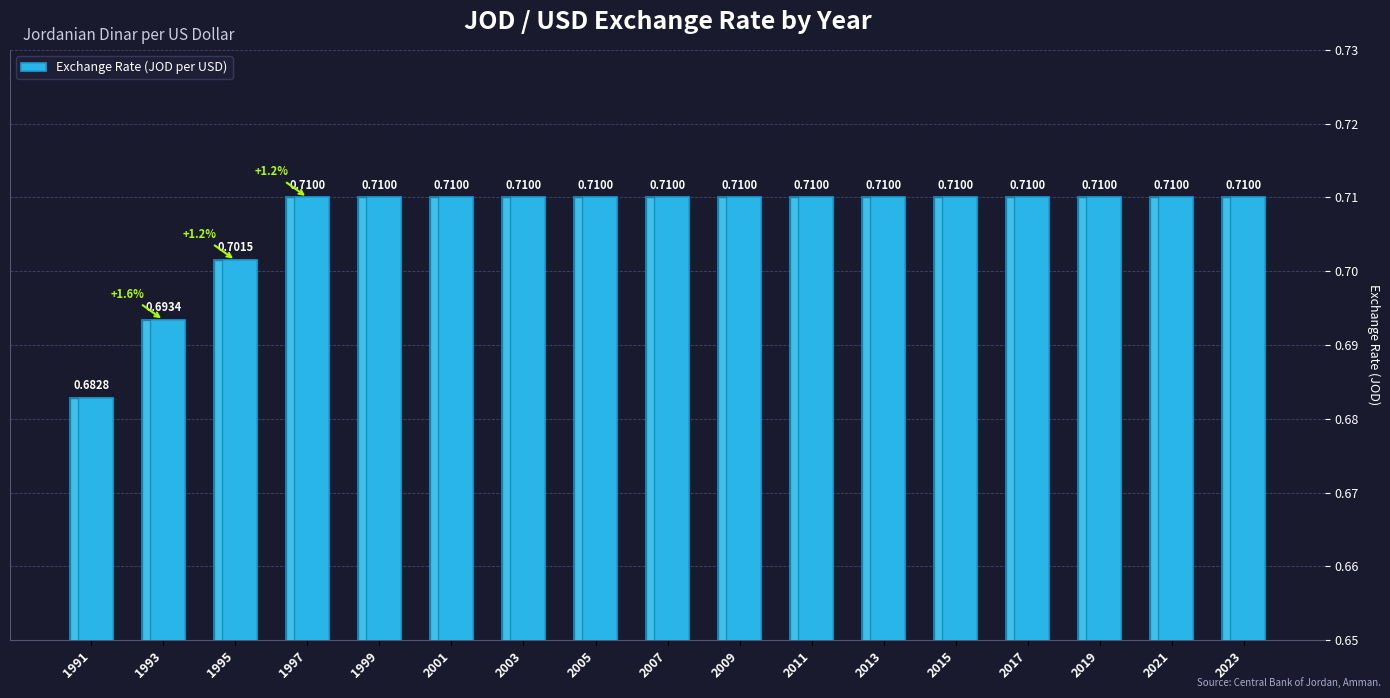

Count the values in the range 0 to 1.

17